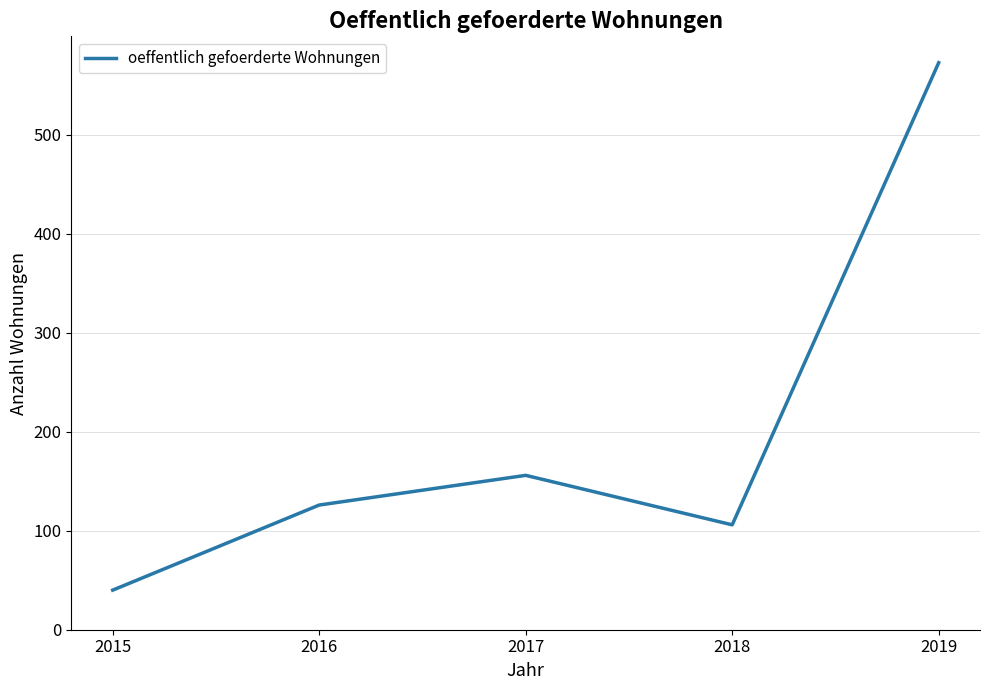

What is the ratio of the value at 2018 to the value at 2019?

0.2